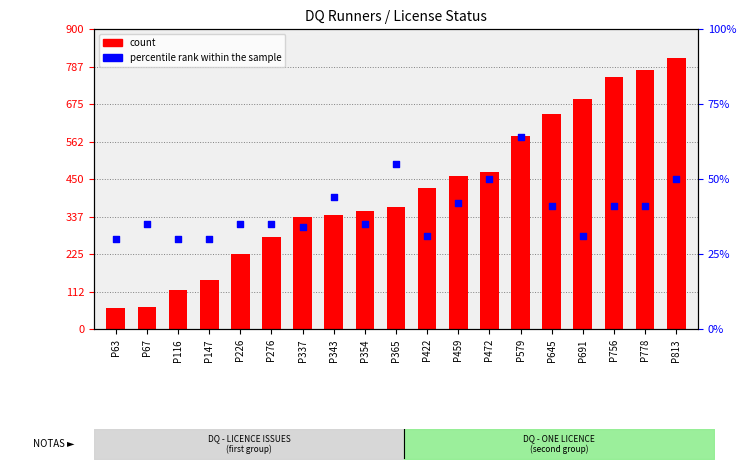

At how many categories does at least one series exceed 59?

19